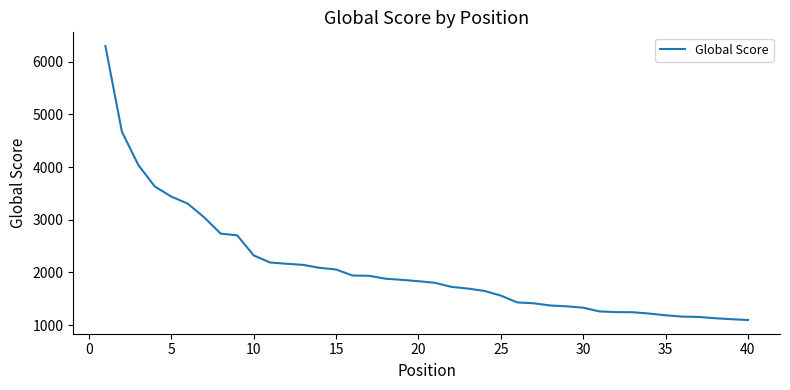

What is the difference between the maximum and minimum values?

5197